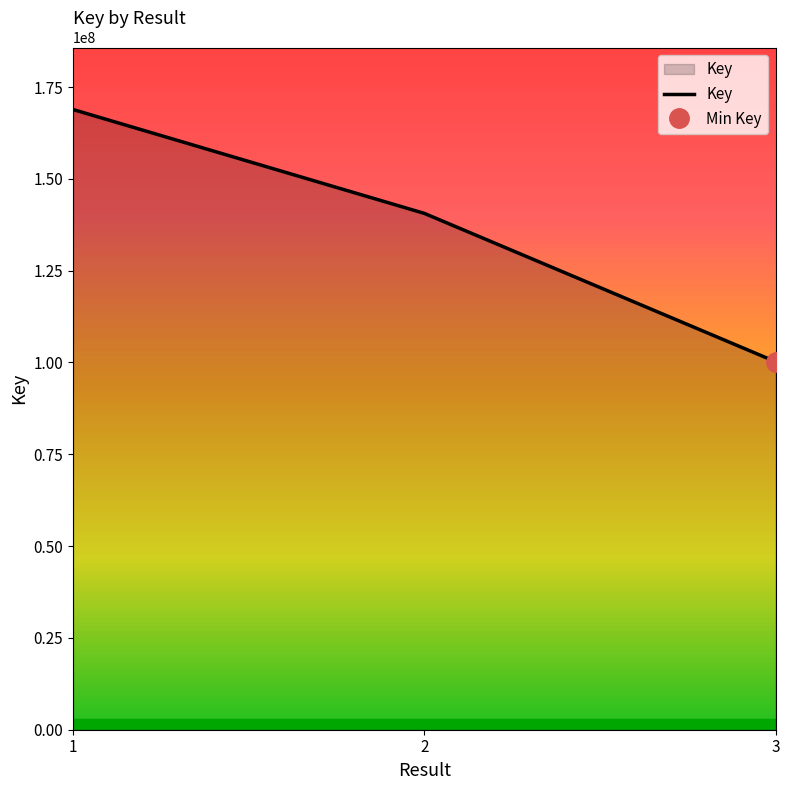

What is the greatest value displayed?

168881074